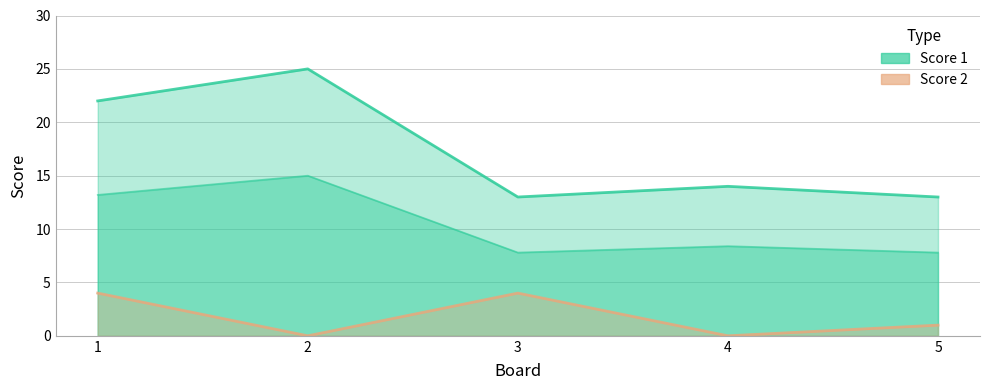

List the series in order of their peak value, lowest first.

Score 2, Score 1